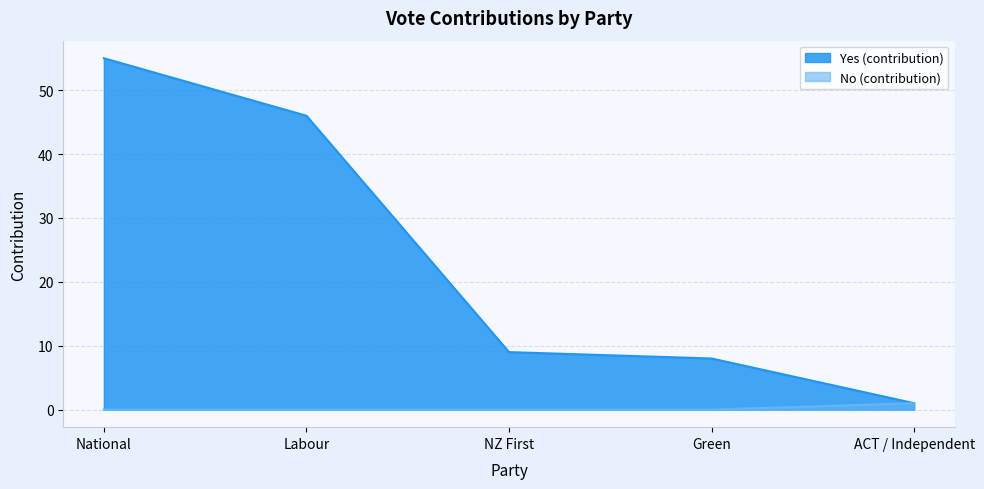

What is the label of the 4th point from the right?

Labour